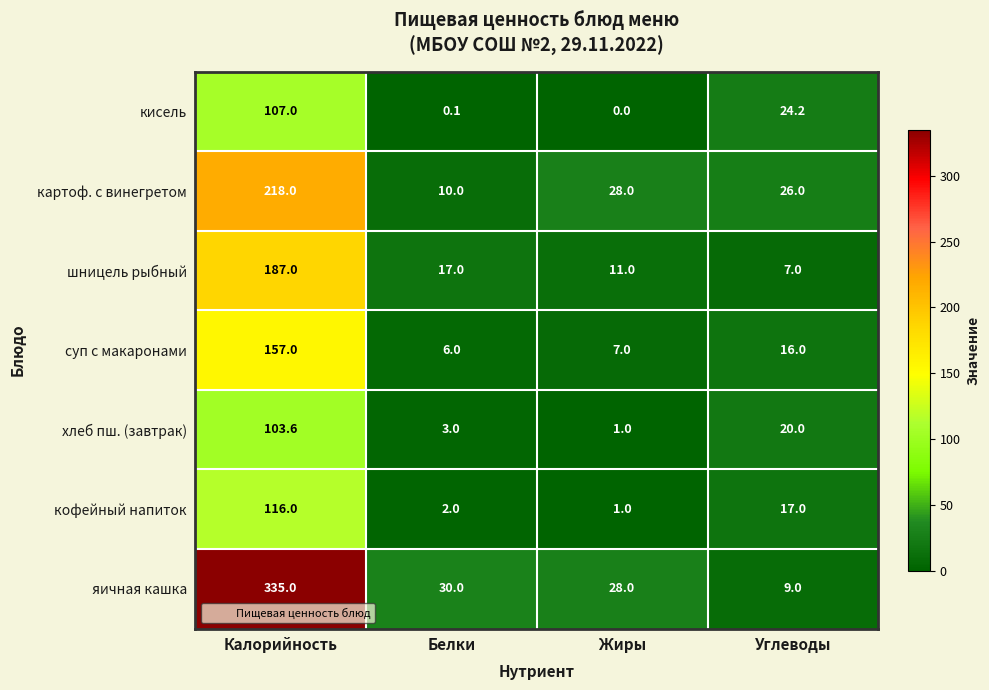

What is the sum of all кисель values?

131.3